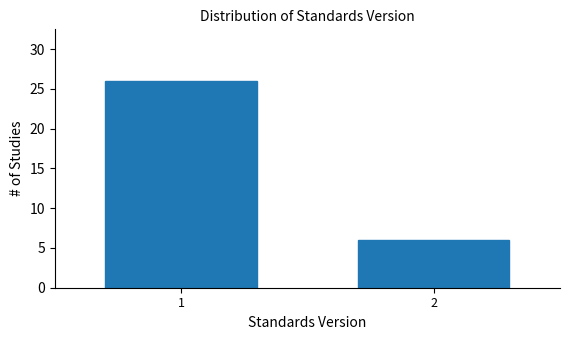

Reading right to left, extract all data points from this chart.

6	26